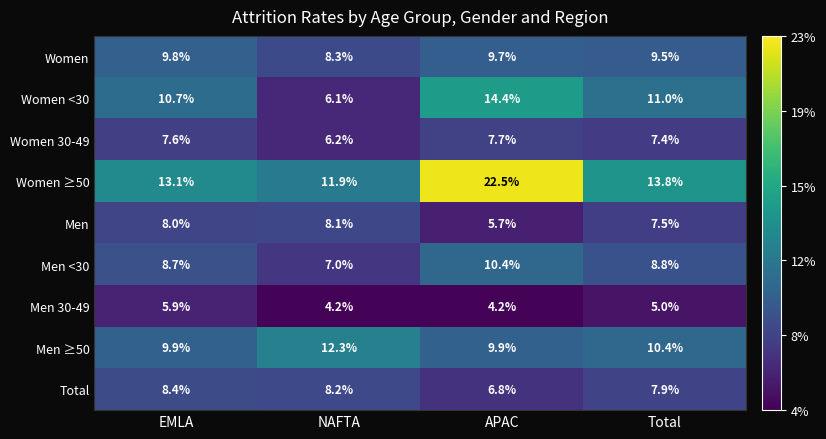

At which label is Women closest to 9?

Total